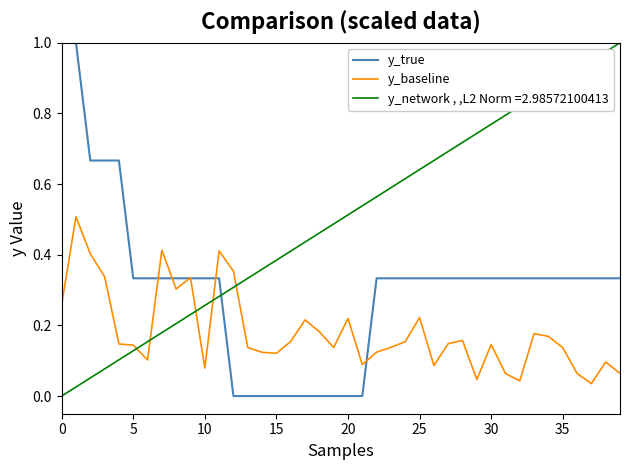

After their last crossing, which series has the higher values: y_network , ,L2 Norm =2.98572100413 or y_true?

y_network , ,L2 Norm =2.98572100413